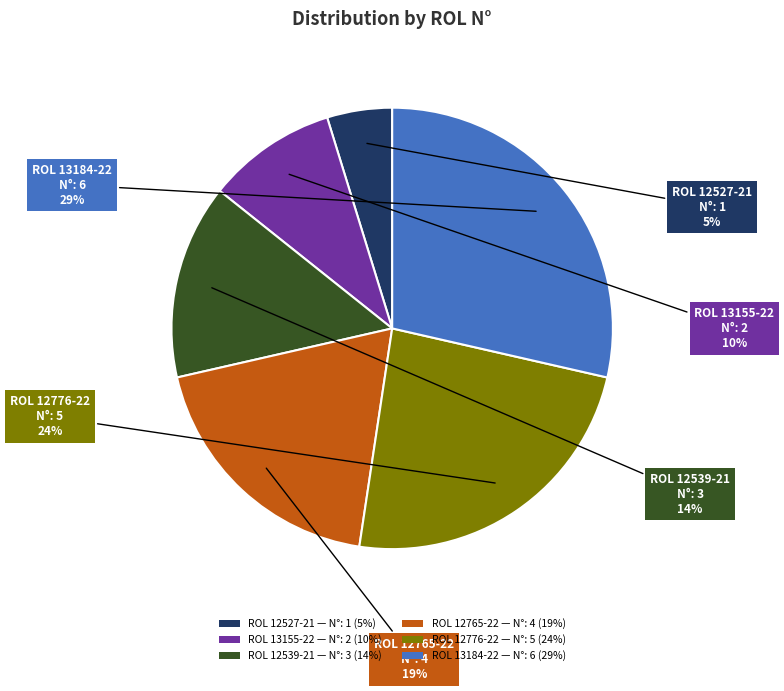

Which category has the biggest portion of the pie?

ROL 13184-22 — N°: 6 (29%)